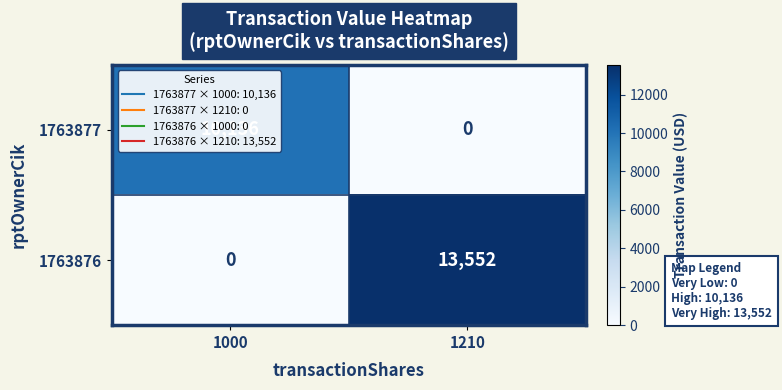

Rank the series at 1210 from lowest to highest value.

1763877, 1763876